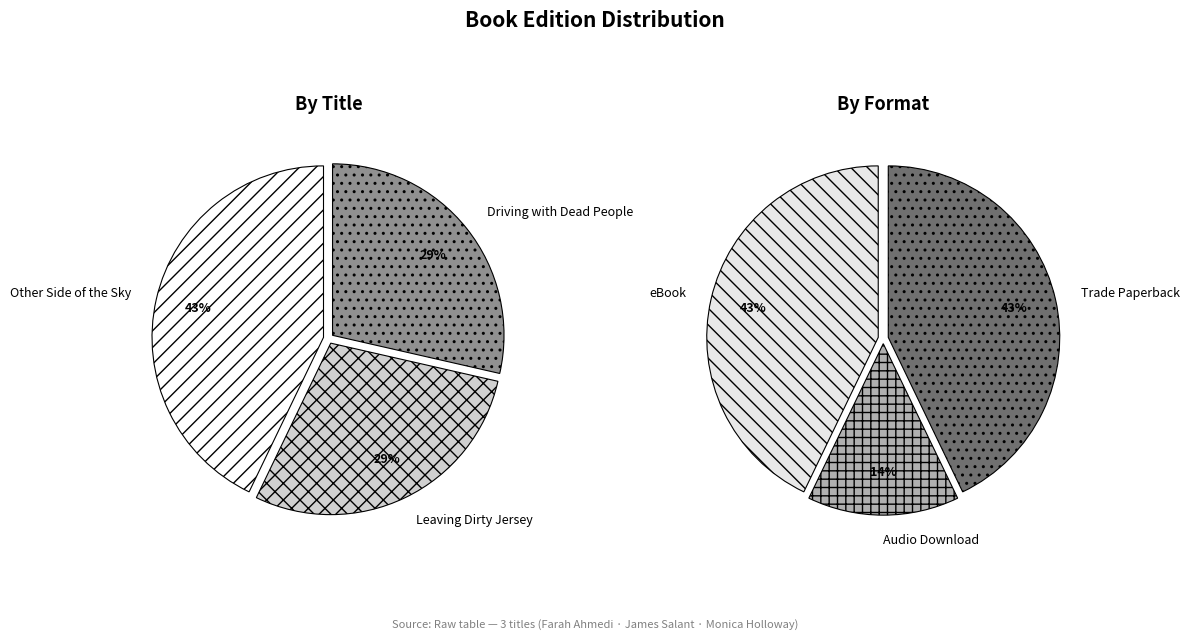

Does any single category account for the majority?

No